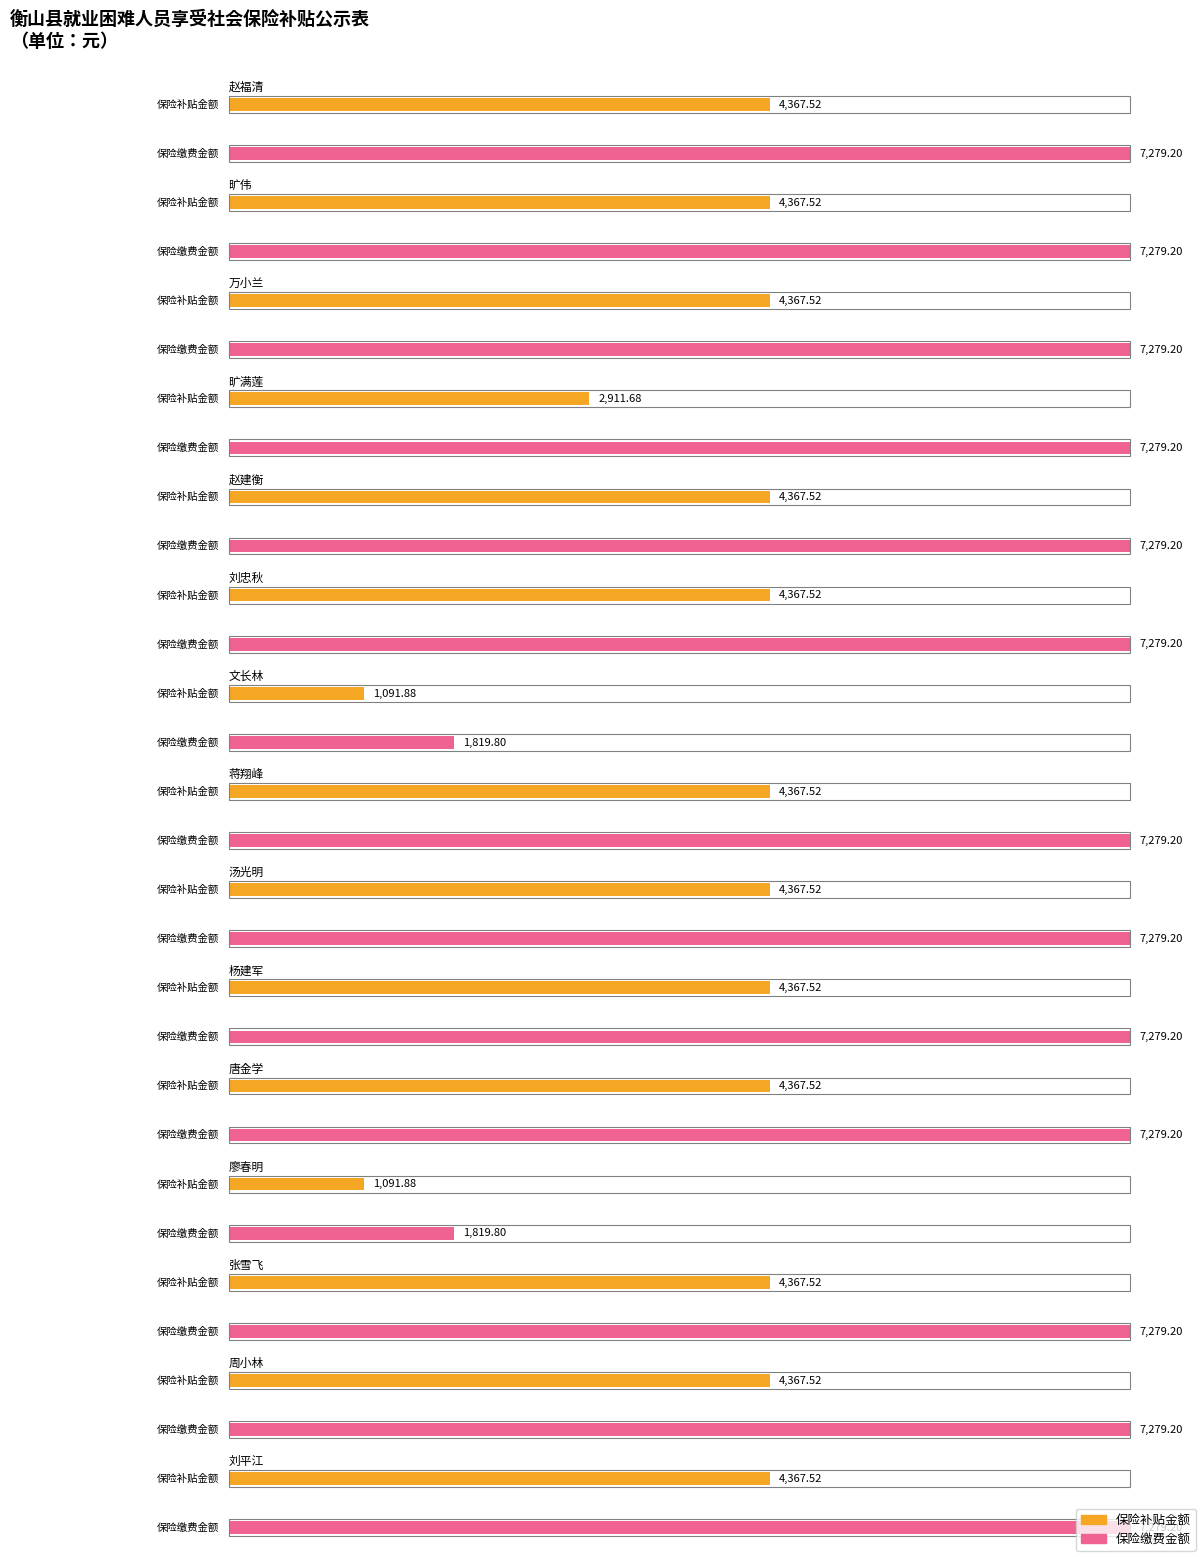

What is the difference between the second highest and minimum values in the 保险补贴金额 series?

3275.6